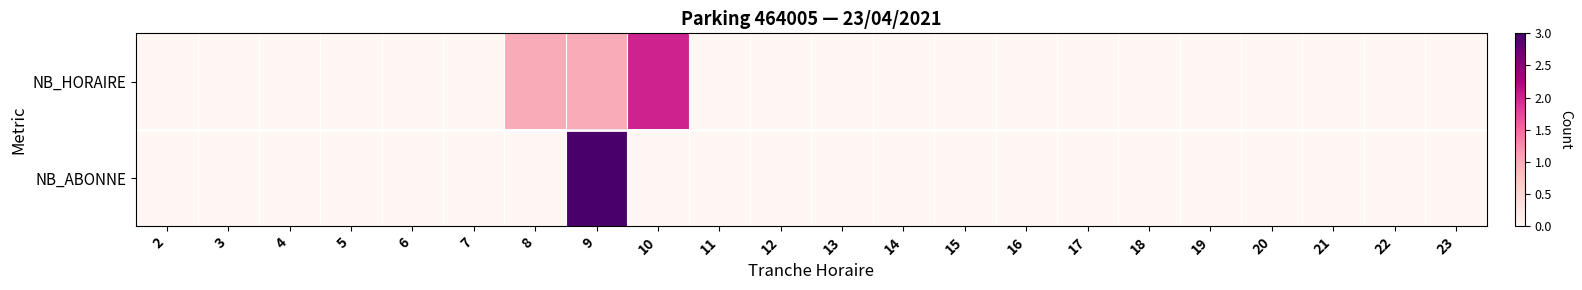

At 21, list the series in order from smallest to largest.

NB_HORAIRE, NB_ABONNE